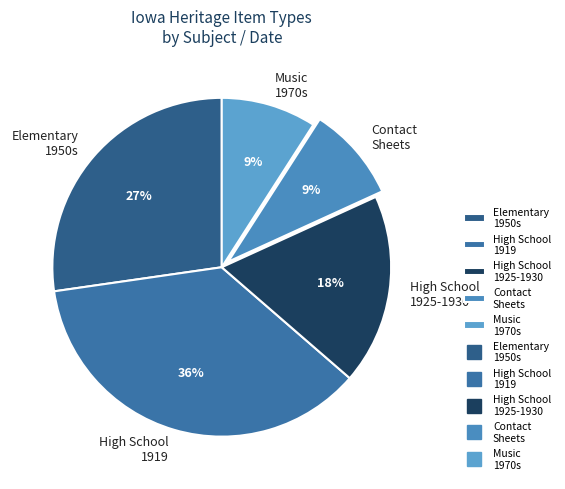

Is there any slice that represents more than half of the pie?

No